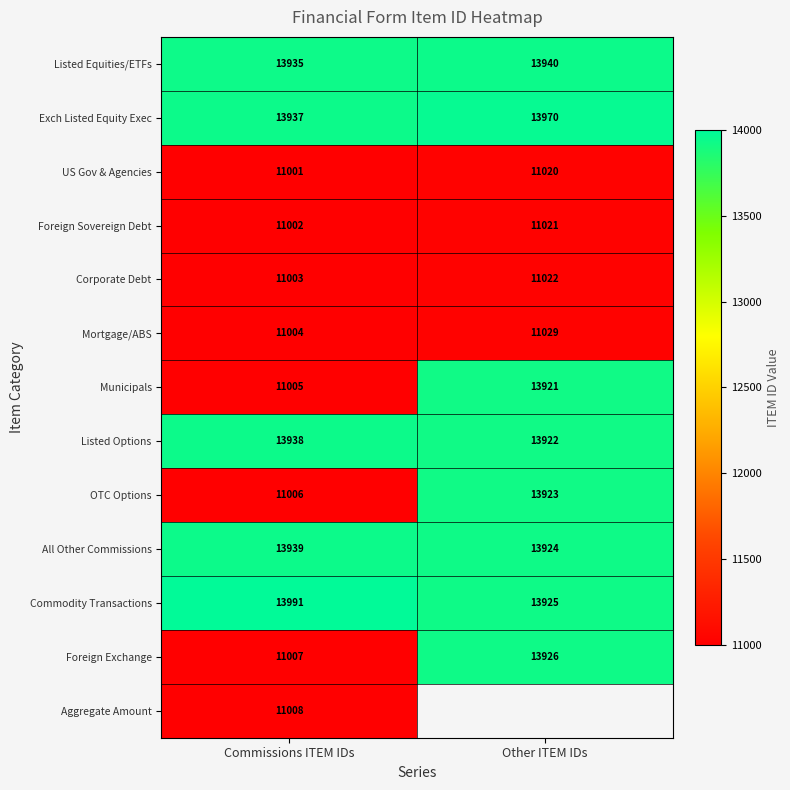

What is the spread (max minus min) of values at Commissions ITEM IDs?

2990